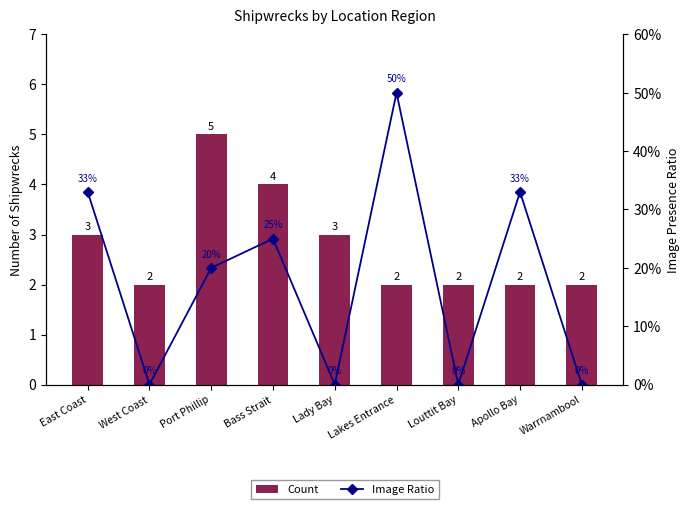

What is the label of the 8th bar from the left?

Apollo Bay